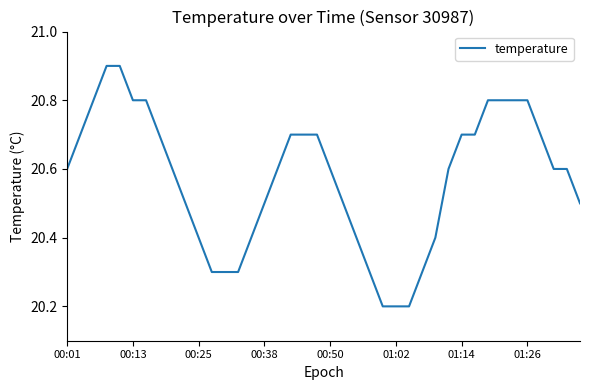

What is the minimum value shown in the chart?

20.2